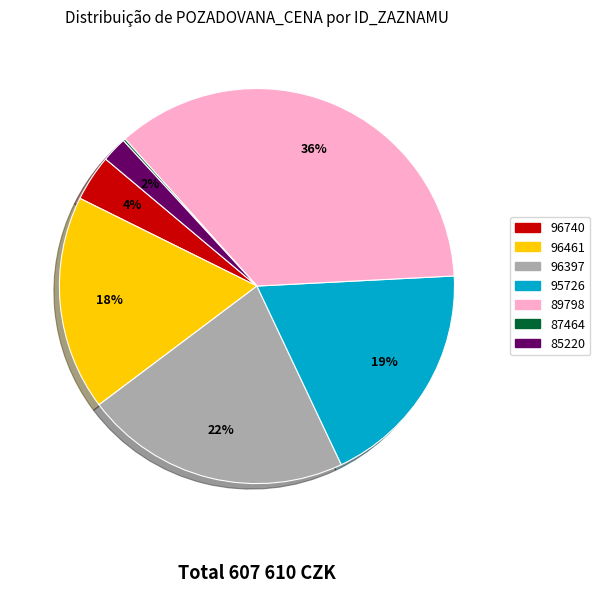

To the nearest percent, what is the average slice percentage?

14%